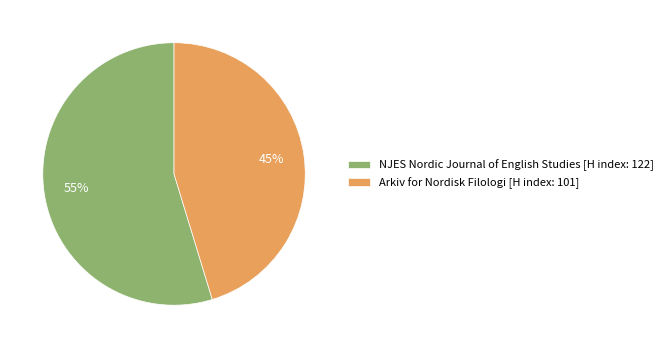

Which category accounts for the majority?

NJES Nordic Journal of English Studies [H index: 122]